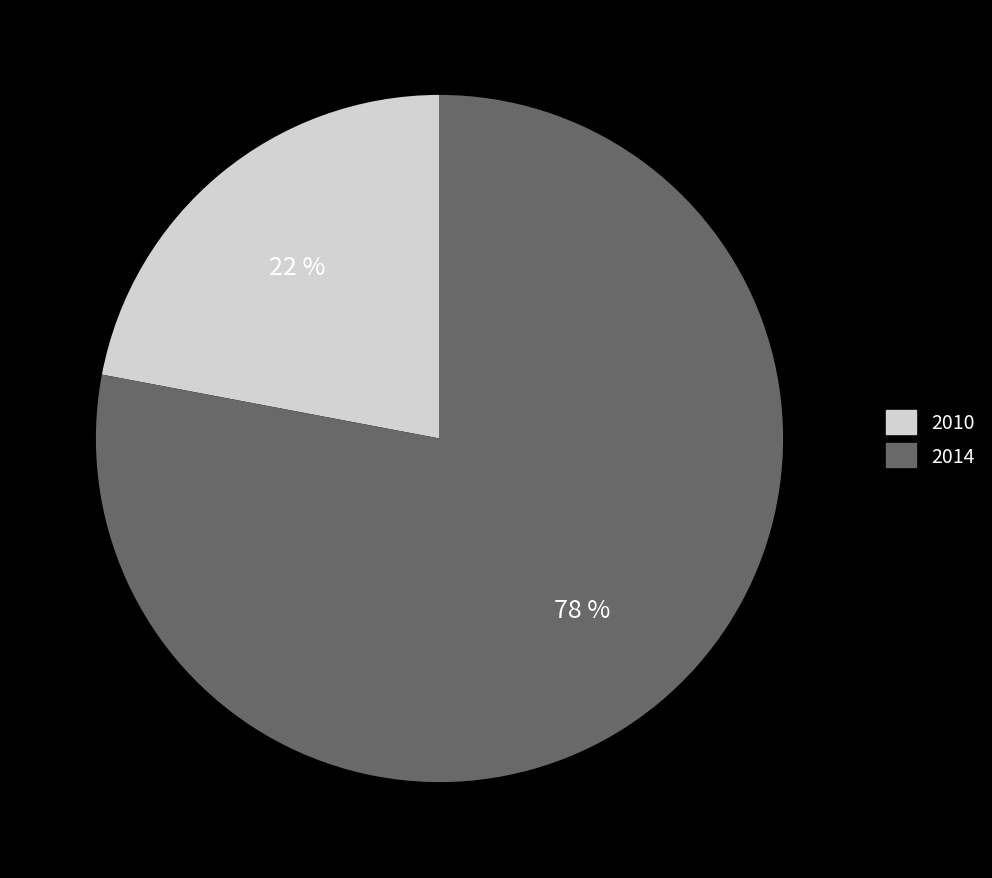

Is there a majority slice in this chart?

Yes